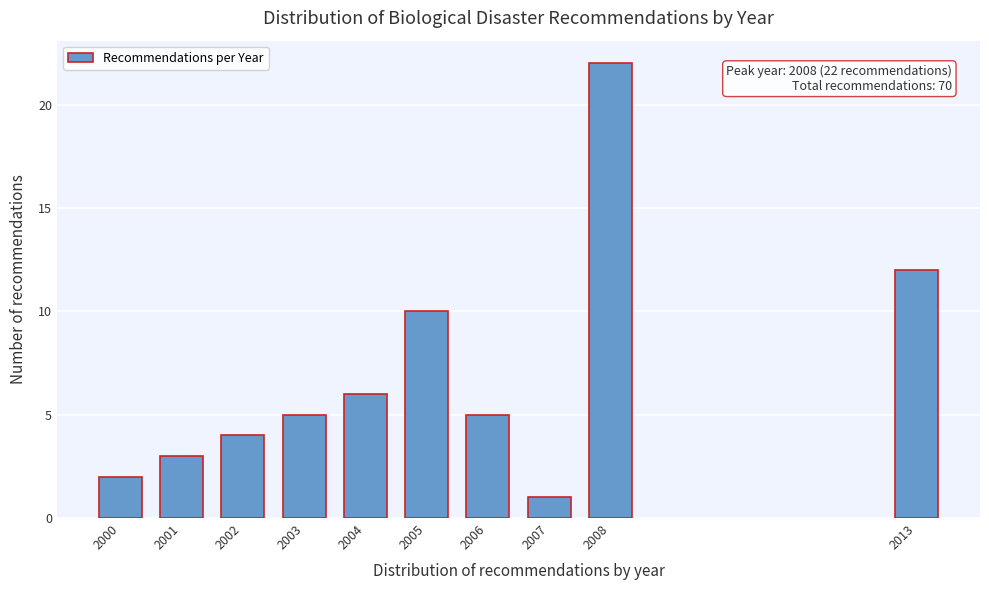

Reading left to right, extract all data points from this chart.

2	3	4	5	6	10	5	1	22	12